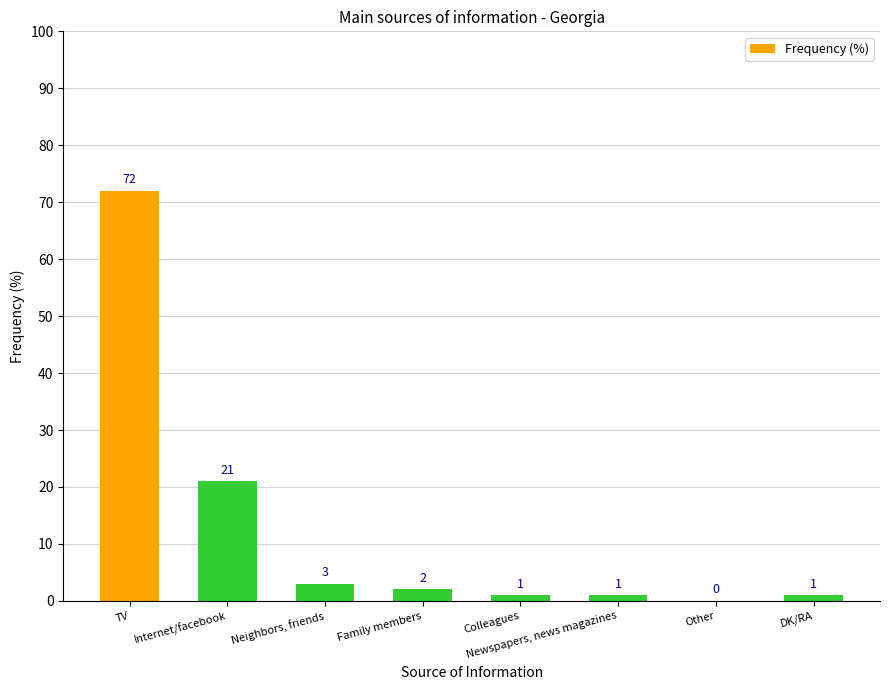

Reading left to right, transcribe all the data shown in this chart.

TV=72	Internet/facebook=21	Neighbors, friends=3	Family members=2	Colleagues=1	Newspapers, news magazines=1	Other=0	DK/RA=1